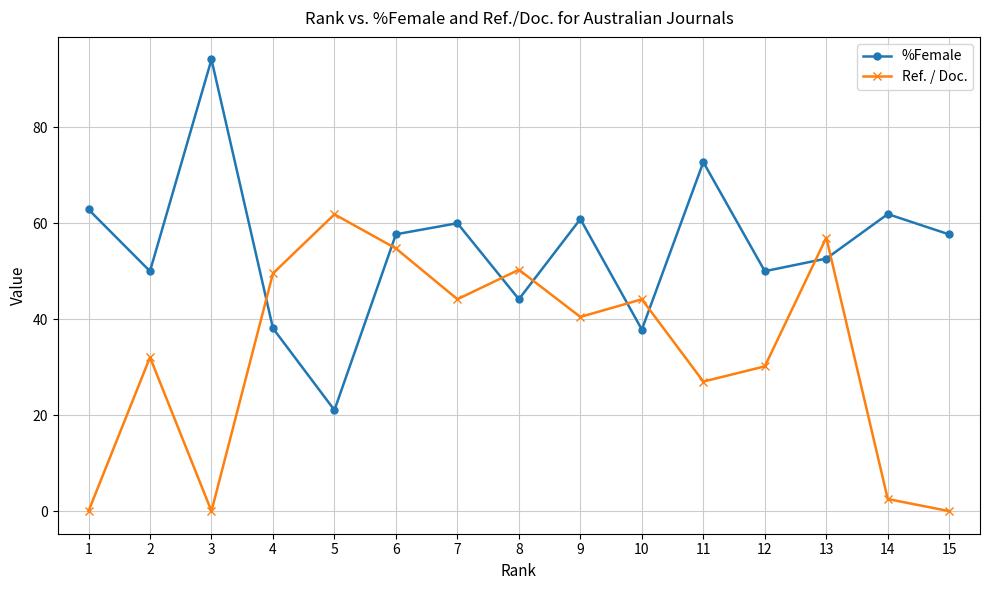

How many data points in Ref. / Doc. are above 40?

8